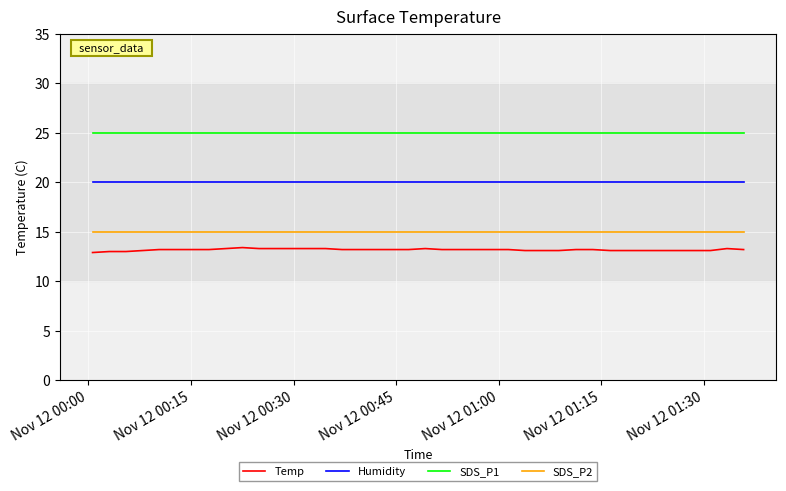

What is the minimum value shown in the chart?

12.9